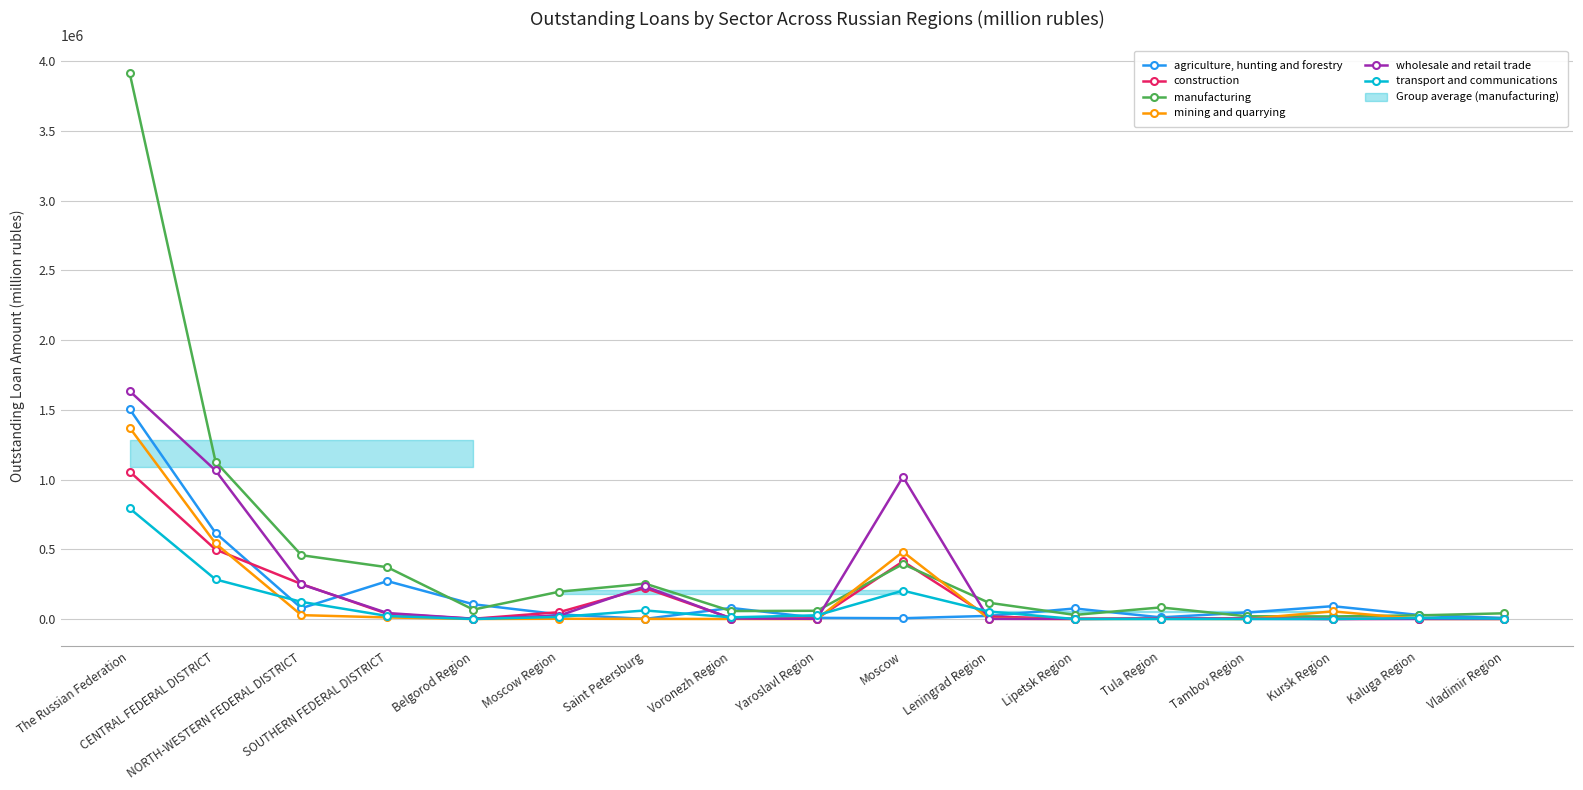

At Tula Region, list the series in order from largest to smallest.

manufacturing, agriculture, hunting and forestry, wholesale and retail trade, construction, mining and quarrying, transport and communications